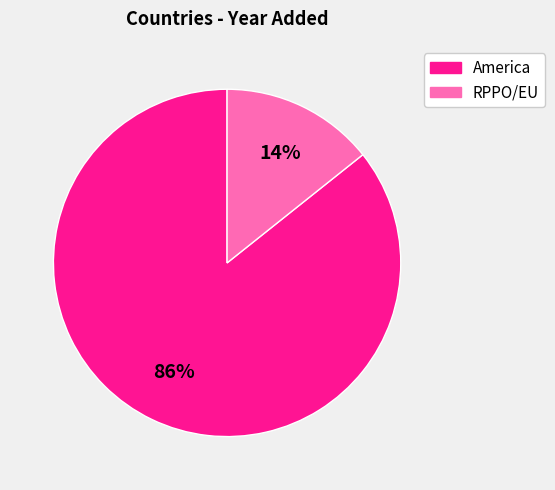

Is there any slice that represents more than half of the pie?

Yes